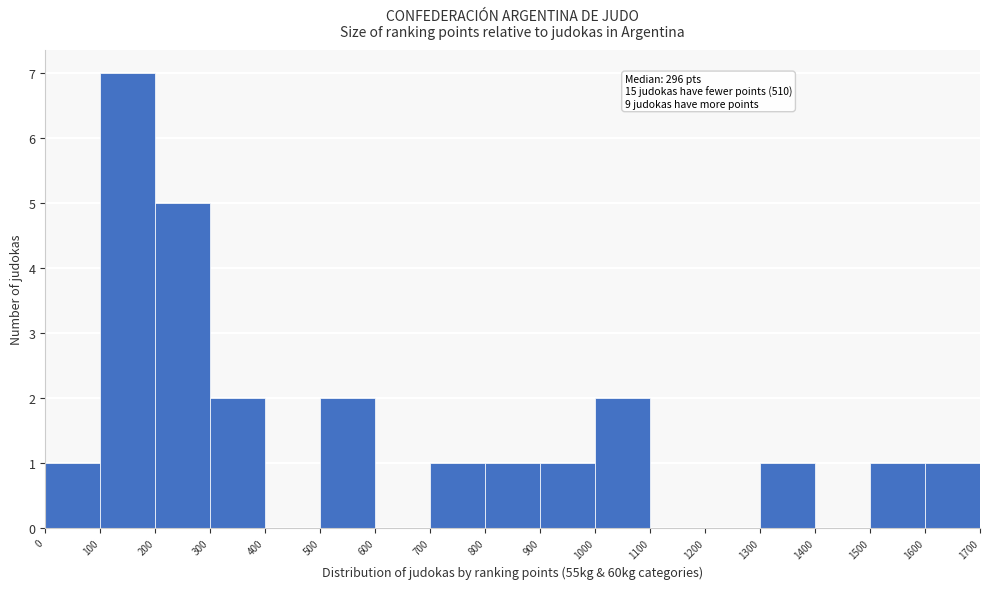

Which range on the x-axis has the tallest bar?

100 to 200